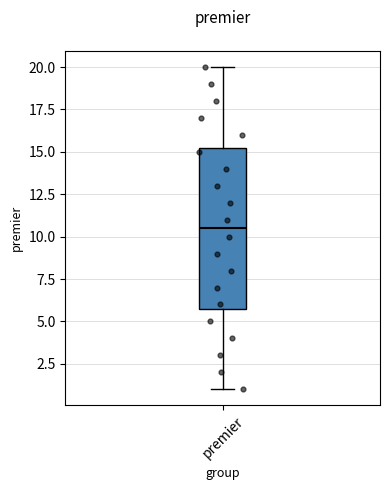

Read this box plot against the y-axis: the position of the median line, the range covered by the box, and the ends of both whiskers. The values are not printed on the chart, so give them approximately, as read against the axis.

median 10.5, box 6.0 to 15.5, whiskers 1.0 to 20.0